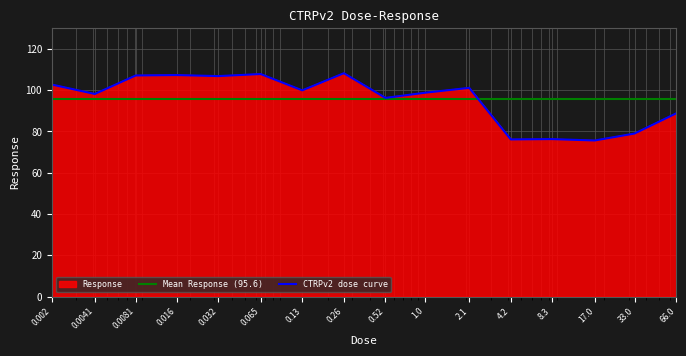

Approximately how many times larger is the value at 33.0 compared to 0.032?

0.7